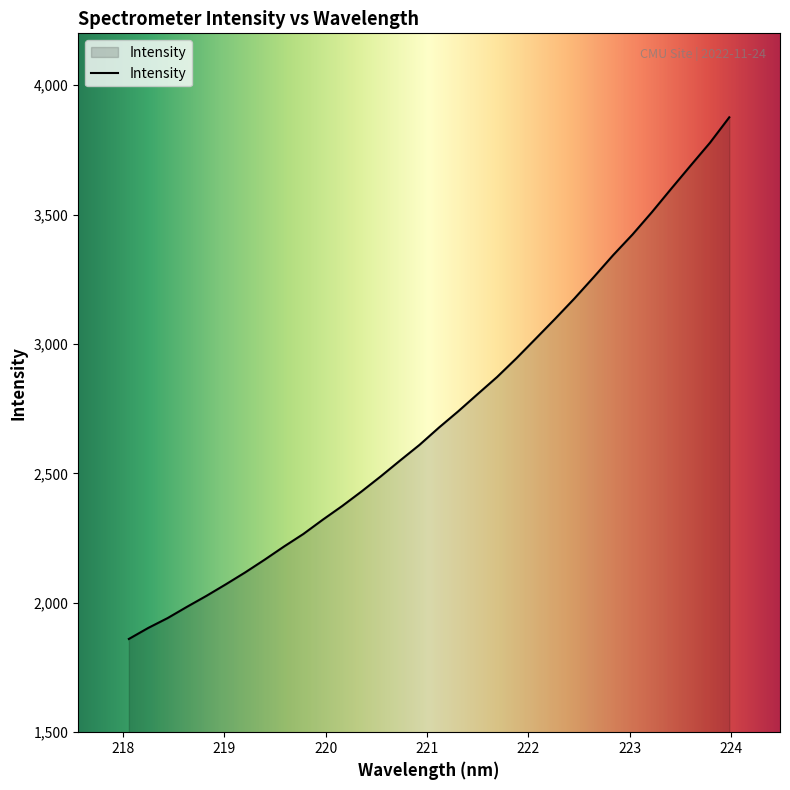

What is the smallest value displayed?

1860.3